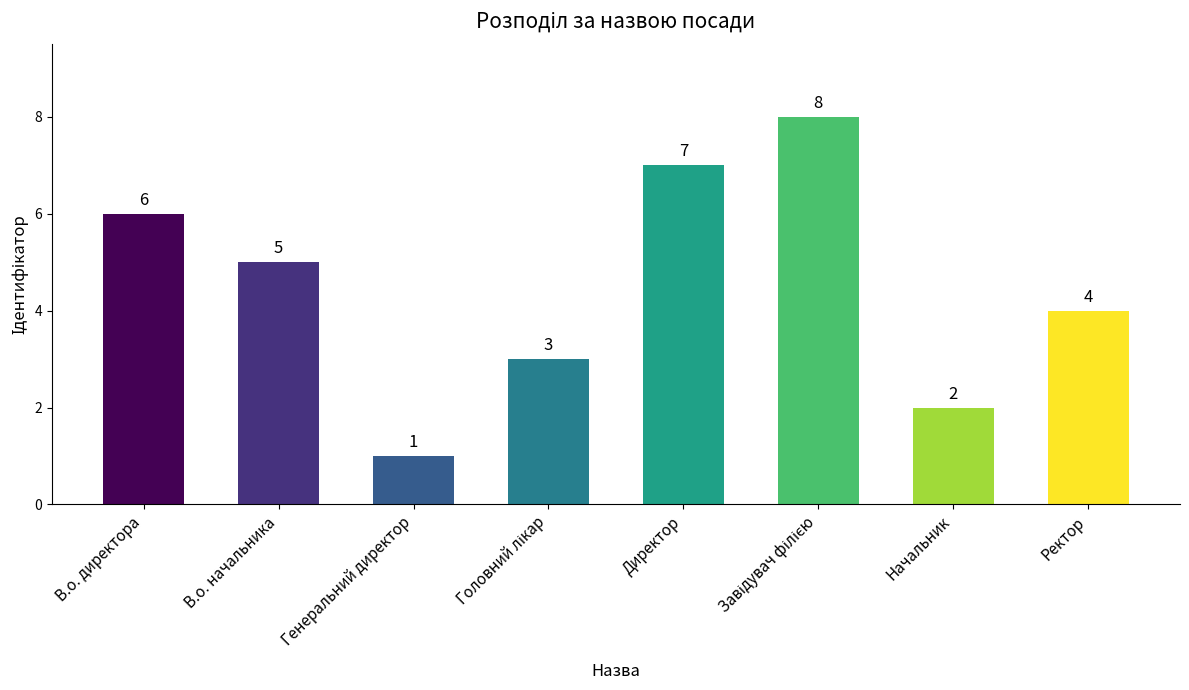

Is it true that the value at Генеральний директор is 1?

True